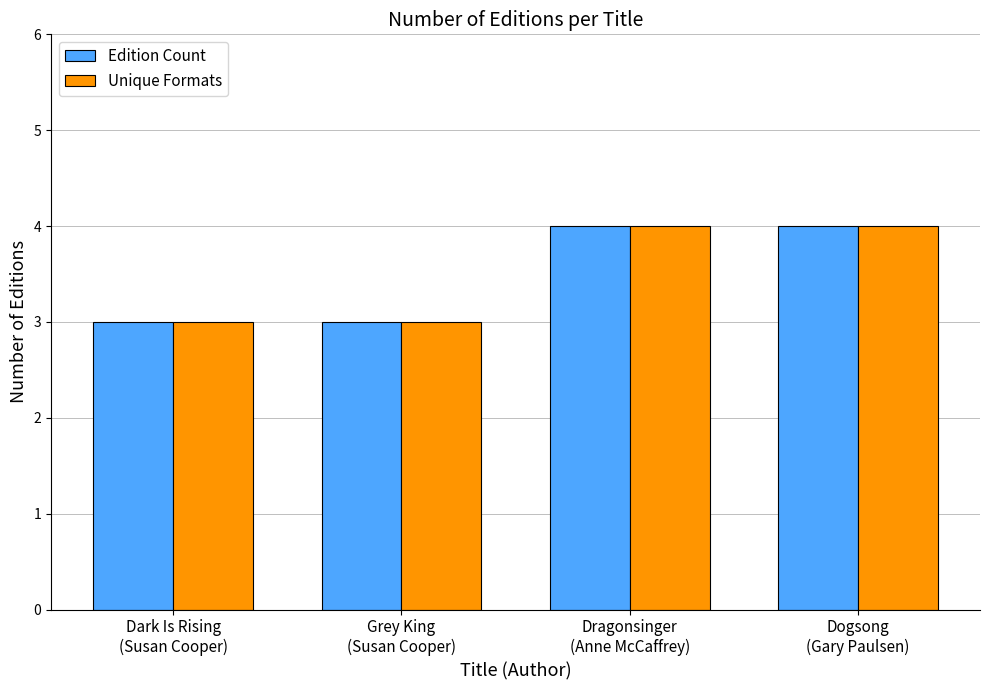

What is the average value of the Edition Count series?

4